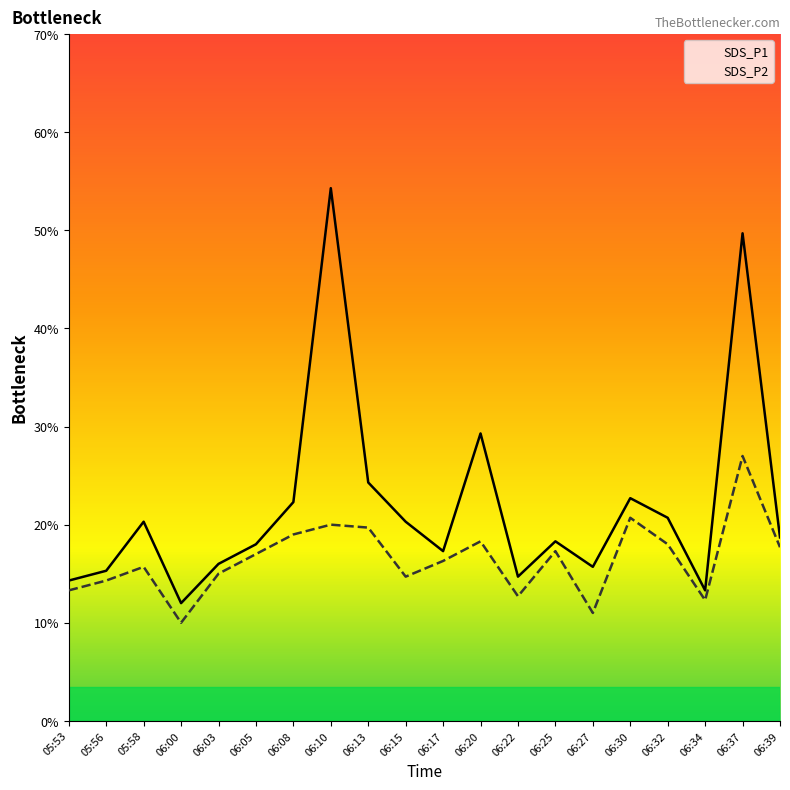

What are all the series names shown in the legend?

SDS_P1, SDS_P2